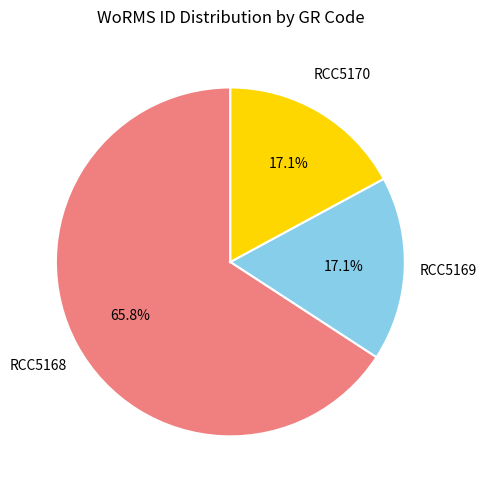

Which slice is the largest?

RCC5168